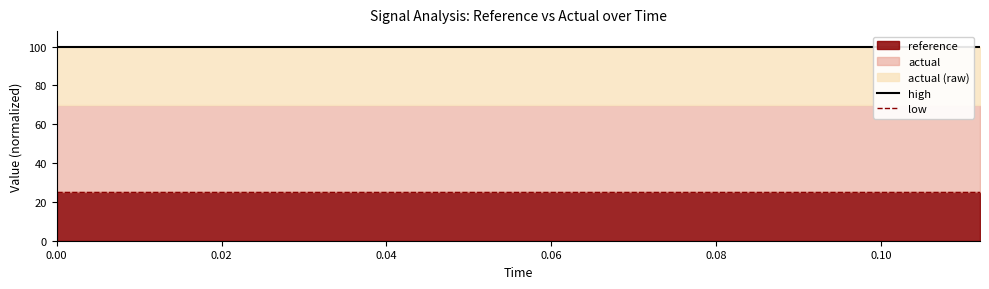

True or false: high has a value of 167 at 13.

False